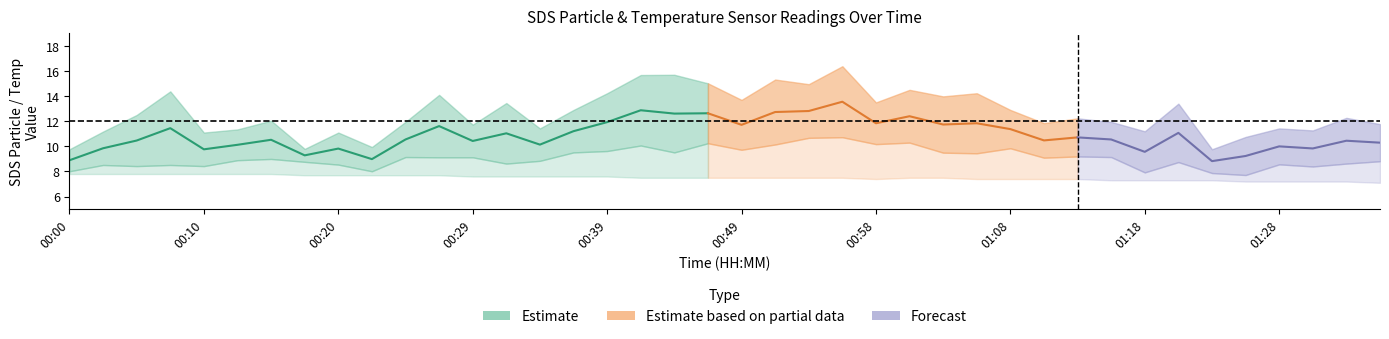

True or false: SDS_P1 has a value of 16.1 at 7.

False